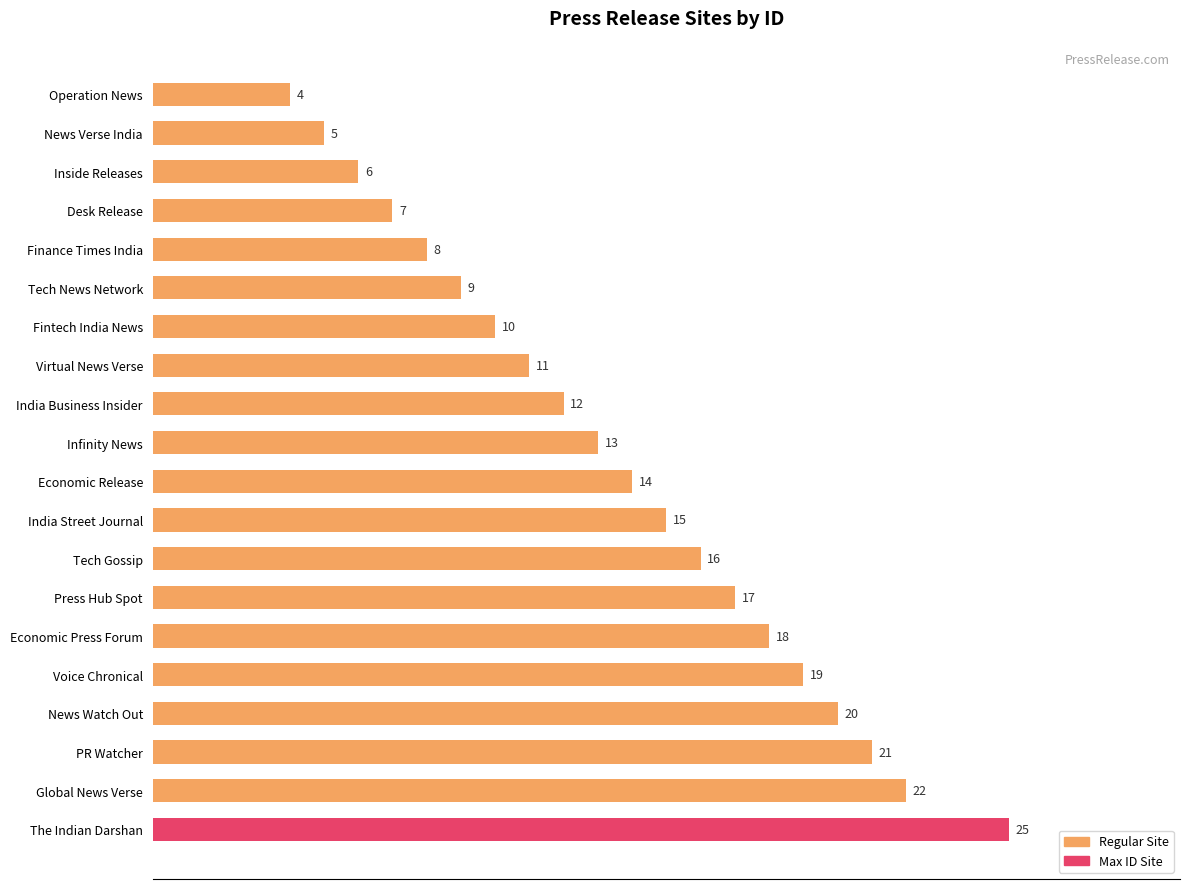

Is it true that the value at India Business Insider is 12?

True